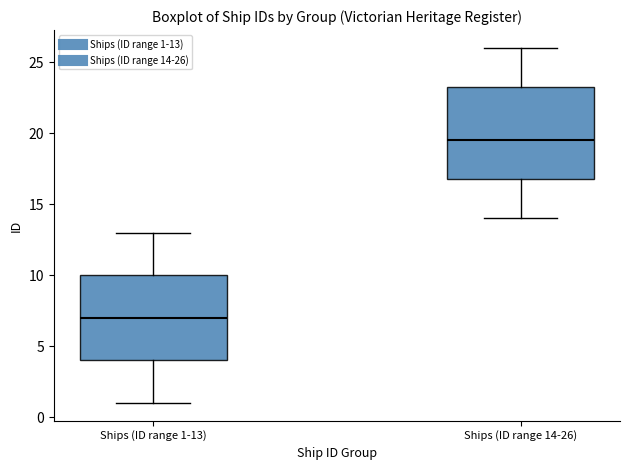

Where is the upper edge of the box for Ships (ID range 14-26) on the y-axis? The values are not printed on the chart, so give them approximately, as read against the axis.

23.5